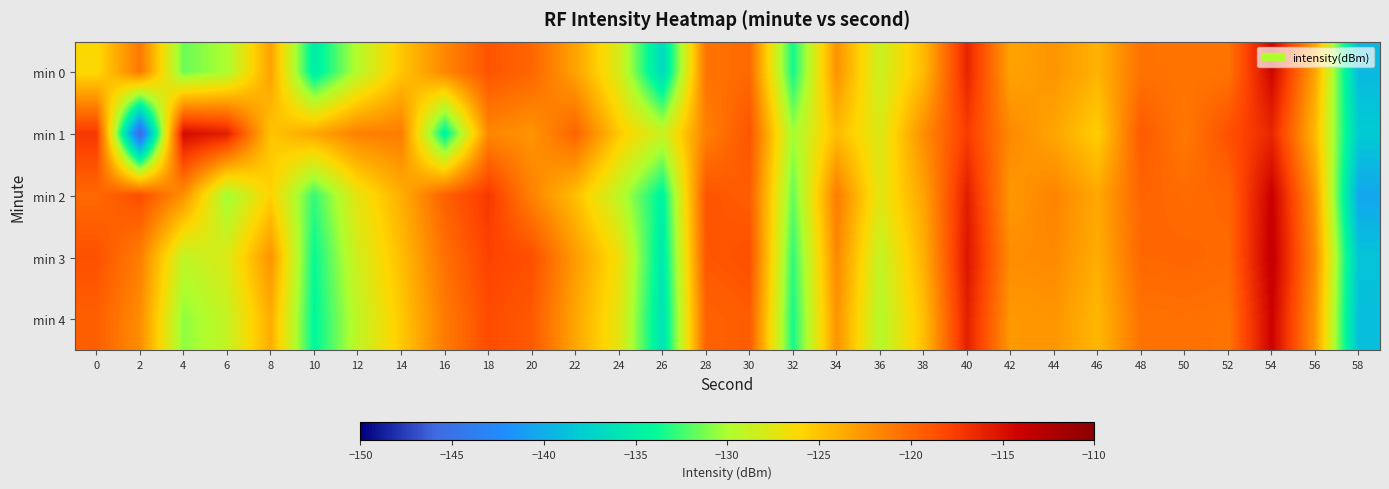

At which category does the chart reach its peak across all series?

54